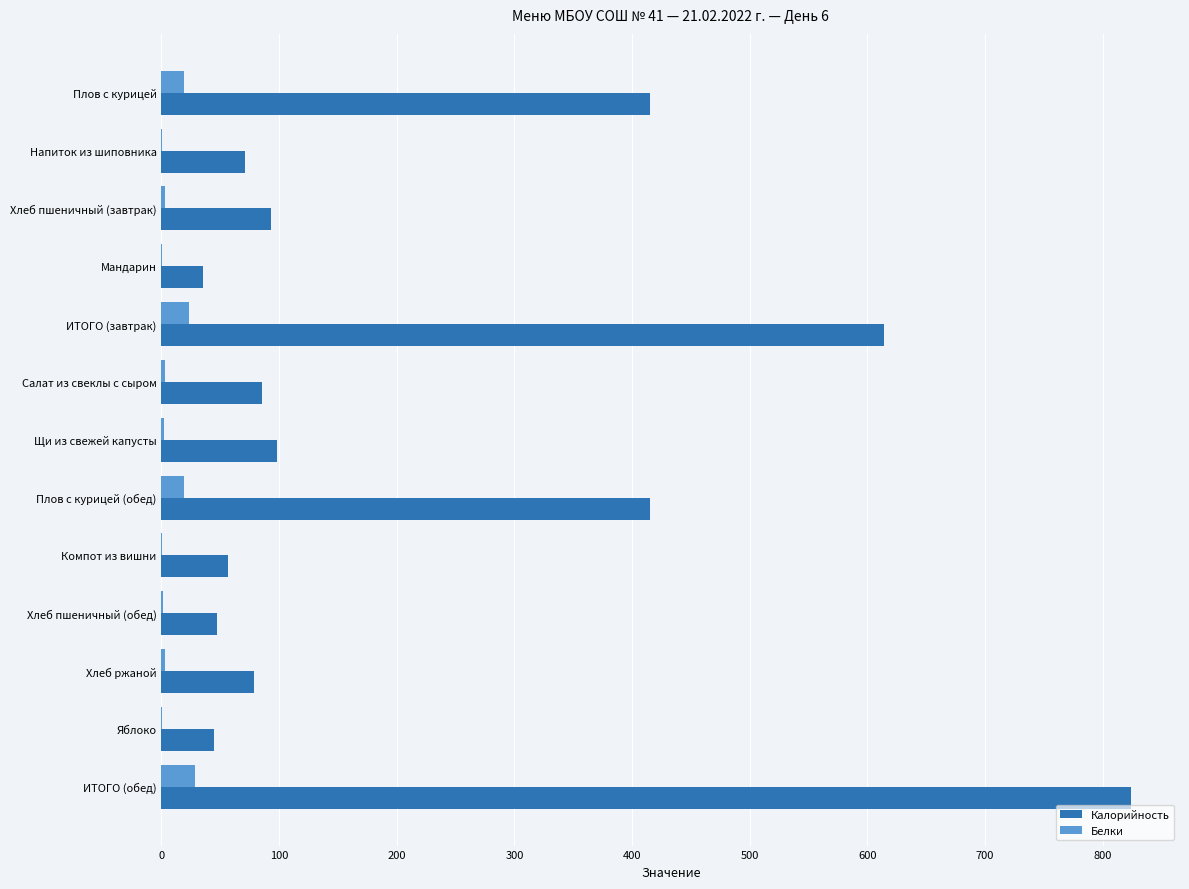

Read the Белки value at ИТОГО (обед).

28.8